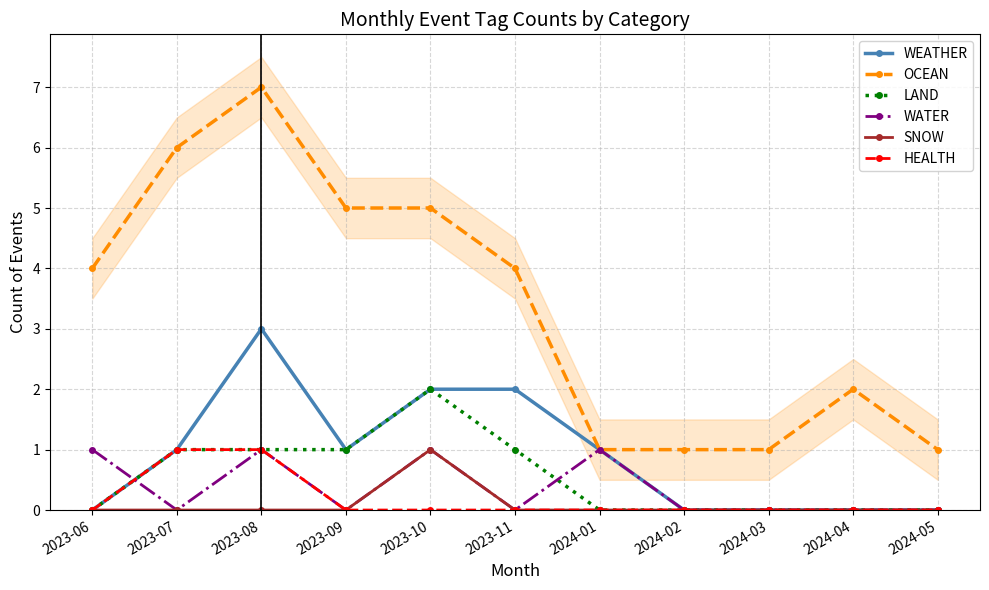

How many LAND values are between 0 and 1?

10